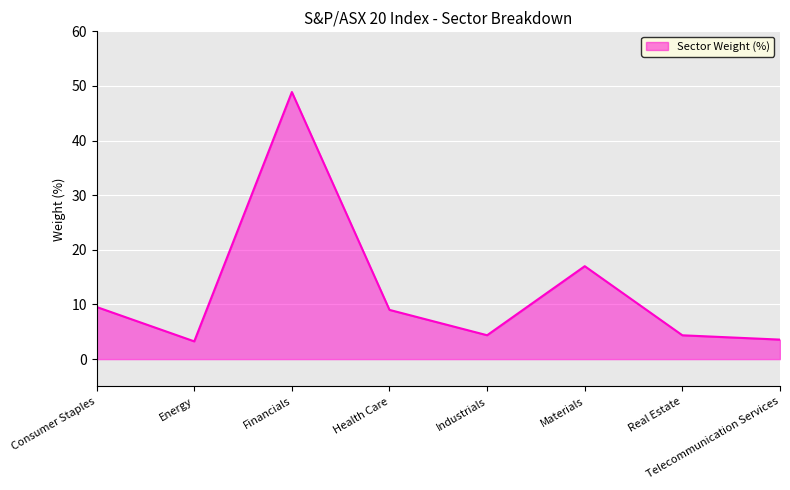

Count the number of categories in the chart.

8